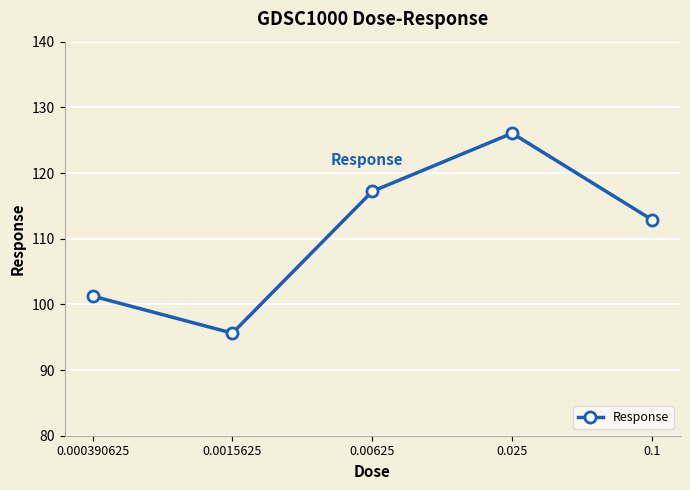

Rank the categories by value from lowest to highest.

0.0015625, 0.000390625, 0.1, 0.00625, 0.025